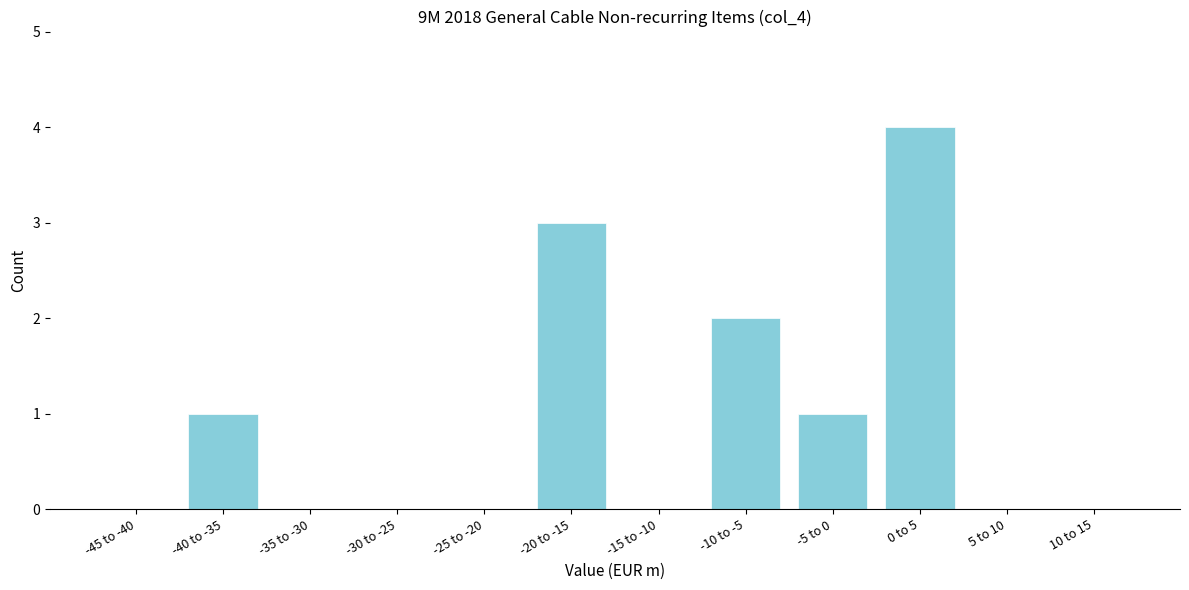

Reading right to left, extract all data points from this chart.

10 to 15=0	5 to 10=0	0 to 5=4	-5 to 0=1	-10 to -5=2	-15 to -10=0	-20 to -15=3	-25 to -20=0	-30 to -25=0	-35 to -30=0	-40 to -35=1	-45 to -40=0